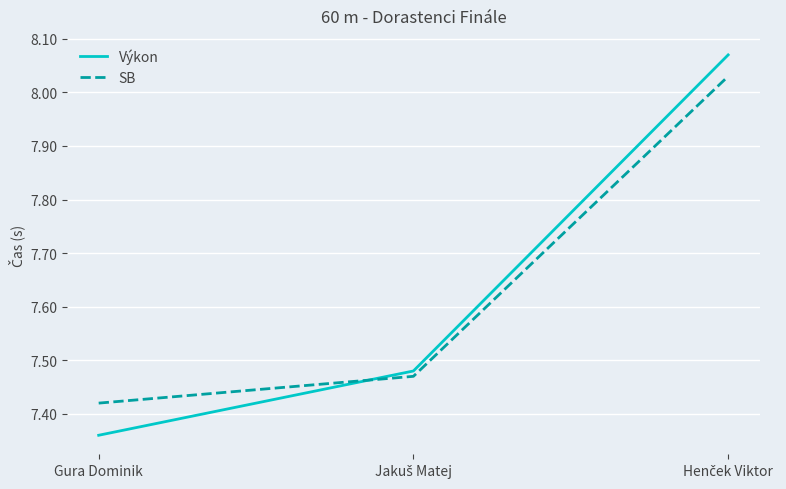

The value of Výkon at Gura Dominik is 3.5. True or false?

False